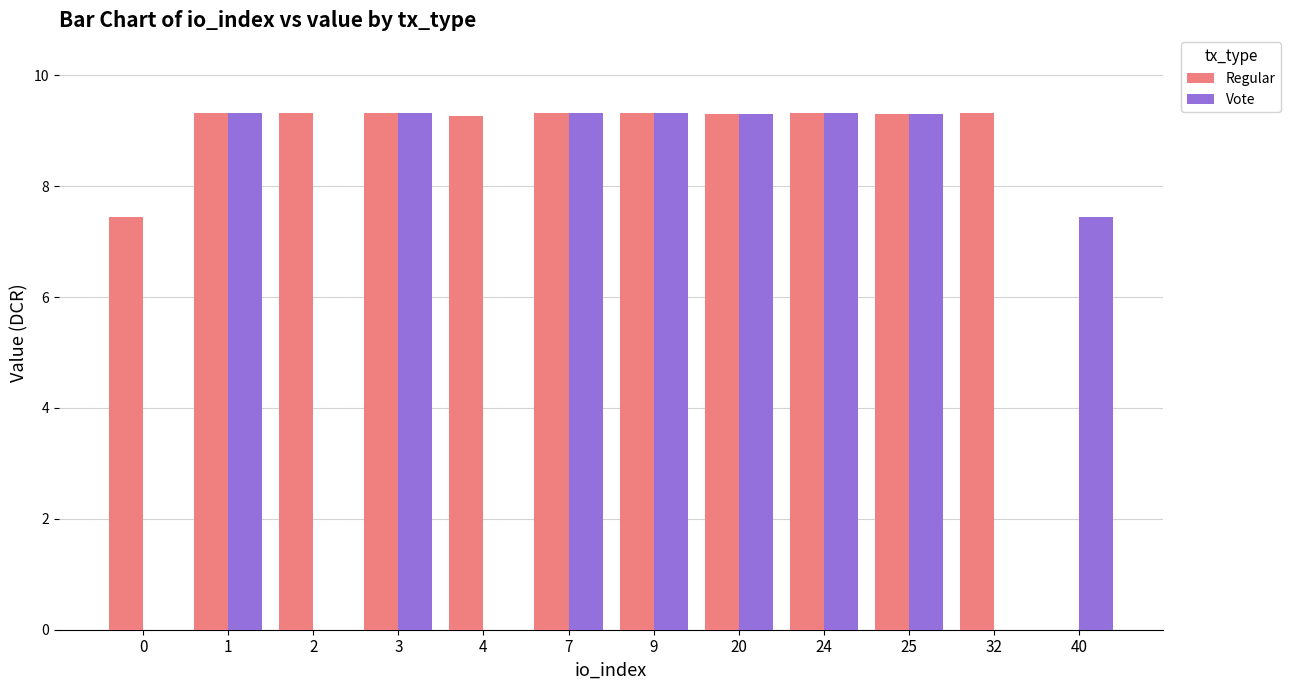

What is the total value across all series at 9?

18.6